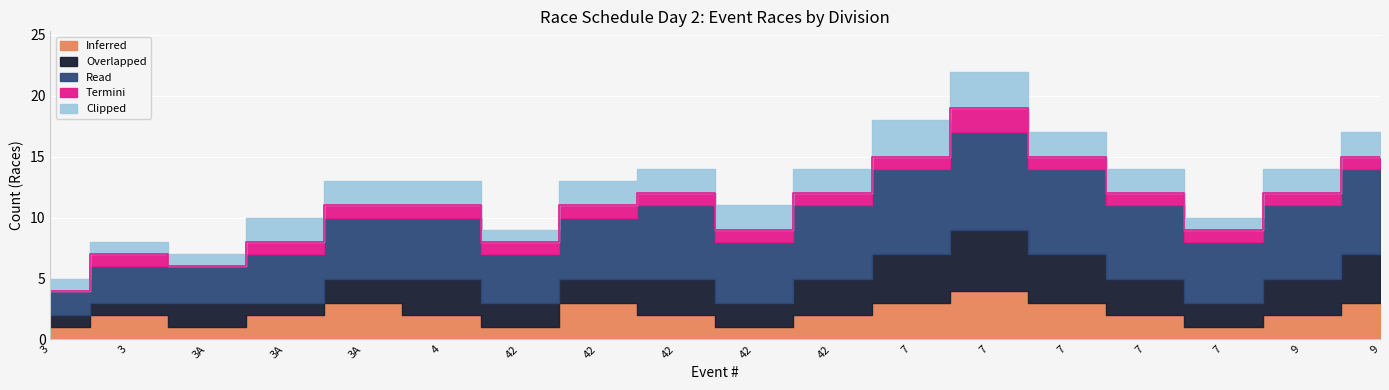

The value of Read at heat is 6. True or false?

True